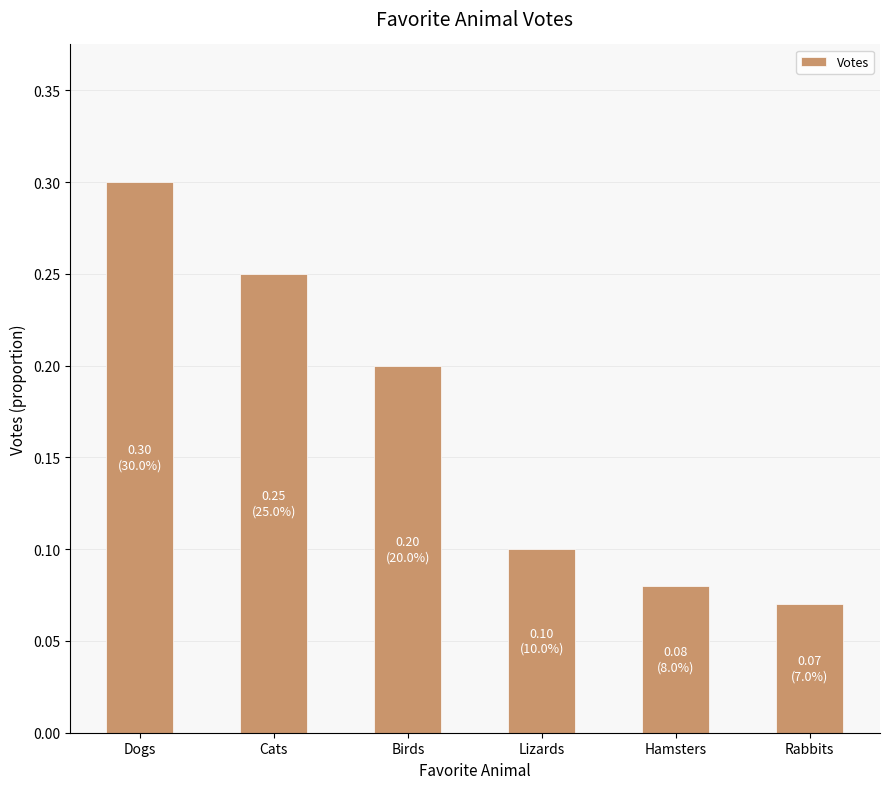

The chart shows a value of 0.1 at Rabbits. True or false?

True